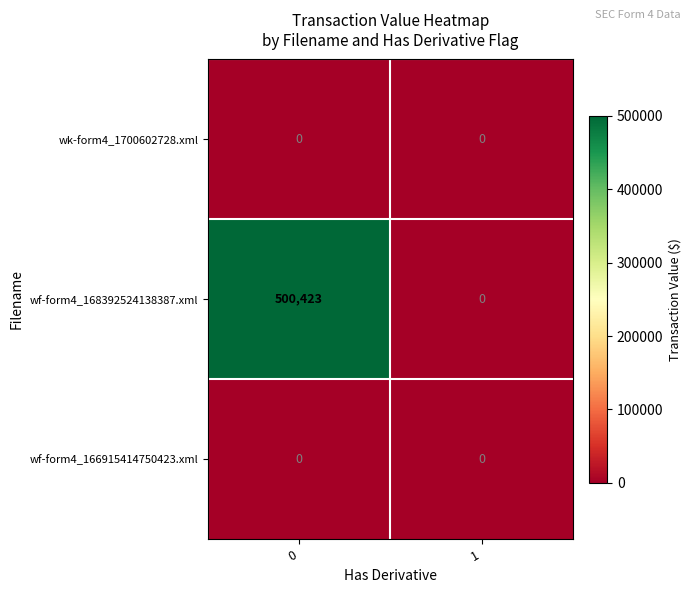

Which series has the largest total across all categories?

wf-form4_168392524138387.xml